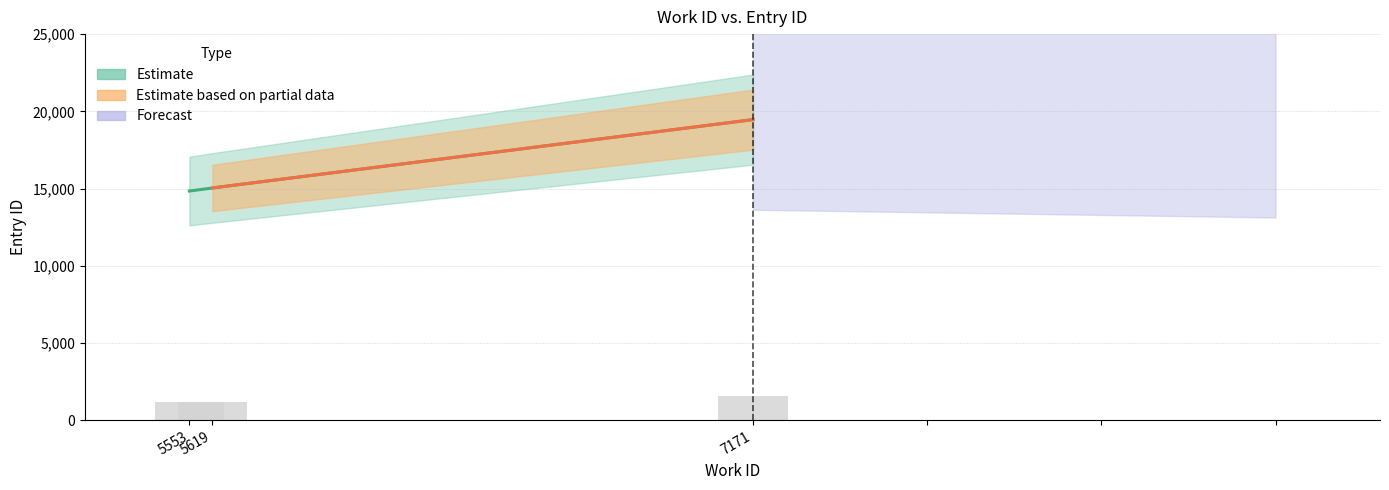

Reading right to left, list all the values displayed in this chart.

7171=1557.0	5619=1202.9	5553=1187.0